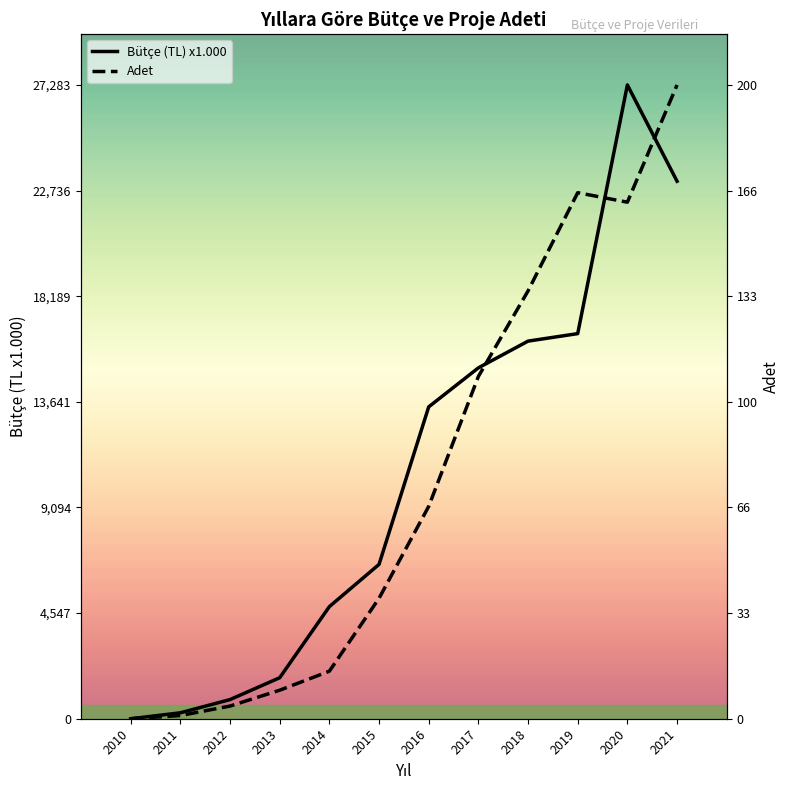

Is it true that Bütçe (TL) x1.000 equals 11354.3 at 2015?

False